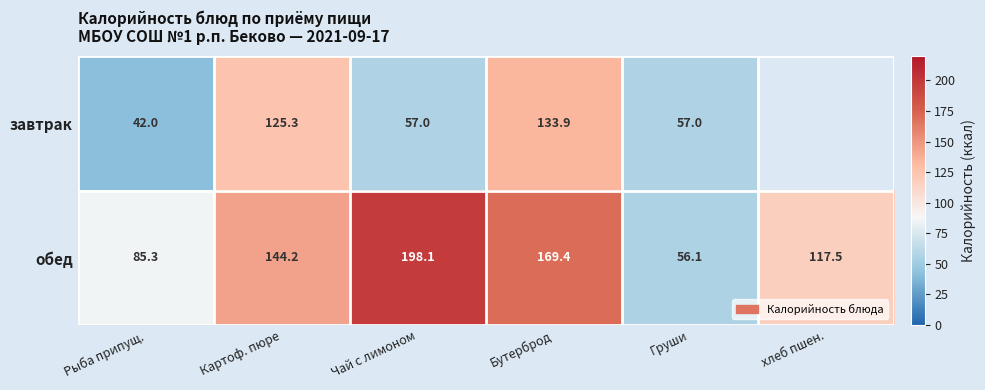

At Груши, list the series in order from smallest to largest.

обед, завтрак